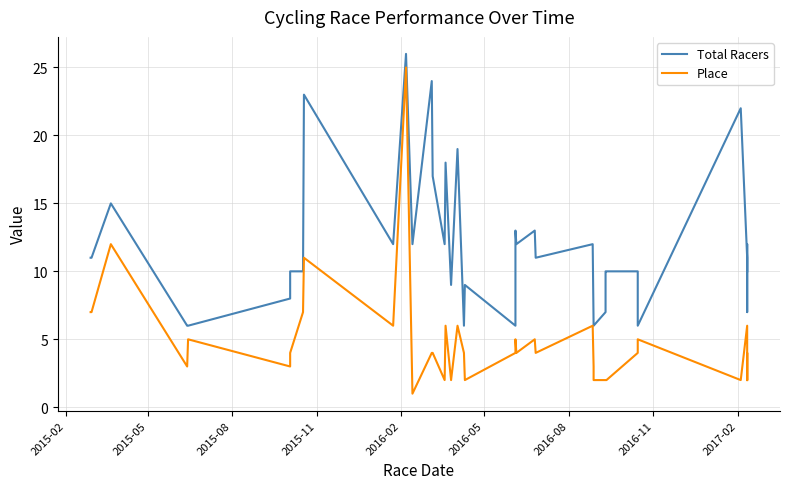

Is this an area chart (filled region under the line)?

No